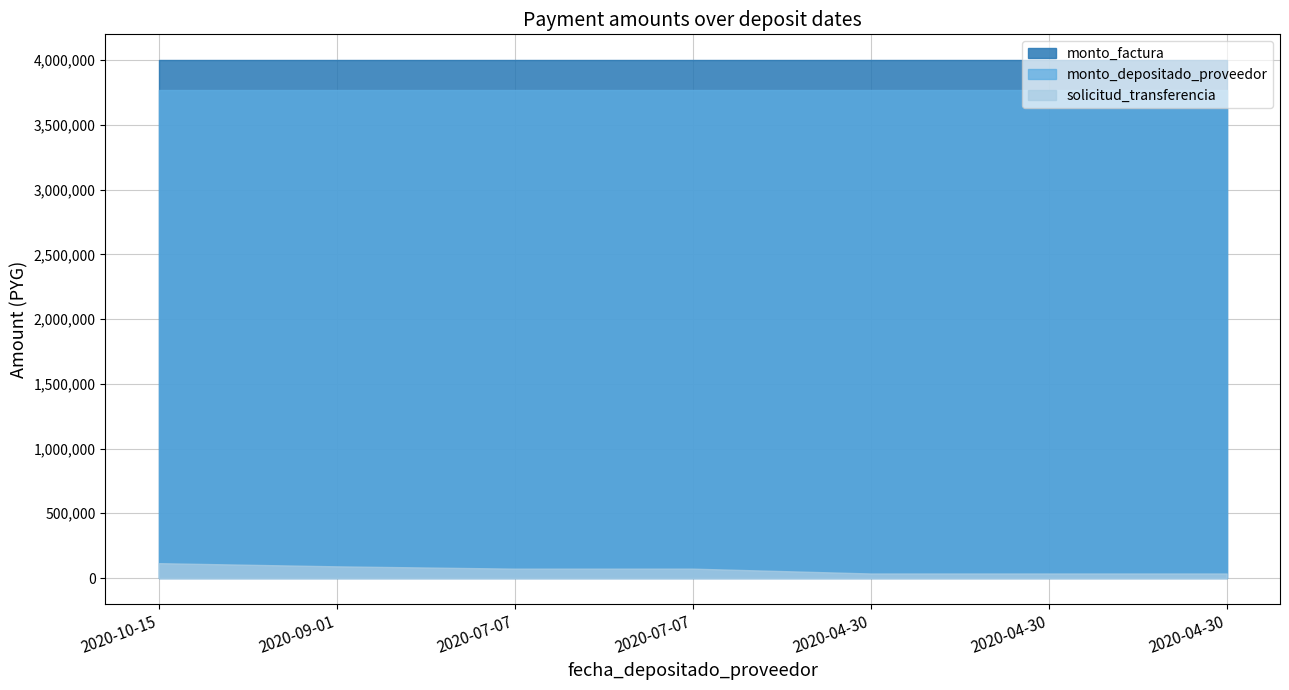

What is the average value of the solicitud_transferencia series?

64852